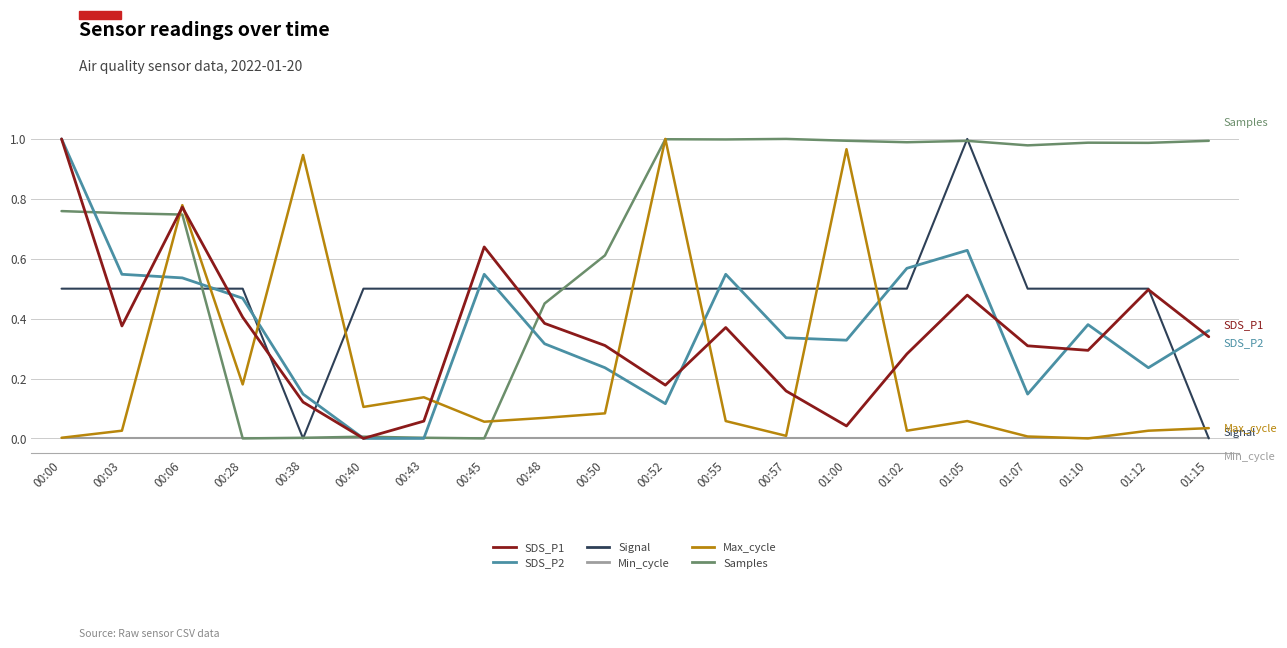

Is the value of Signal at 00:28 greater than the value of SDS_P2 at 01:12?

Yes